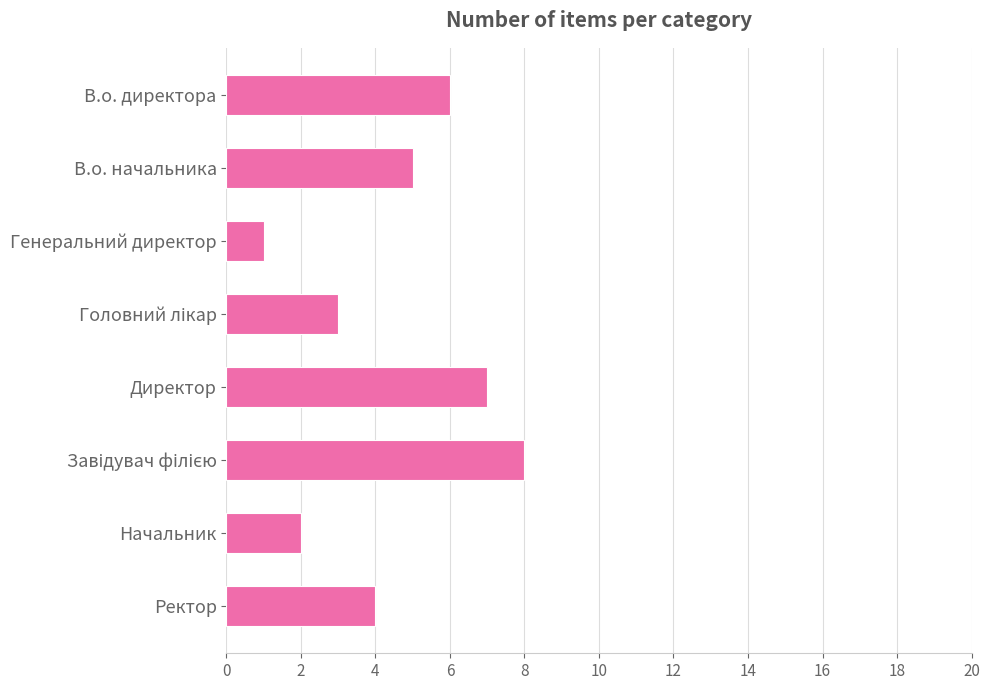

Count the values in the range 3 to 7.

5